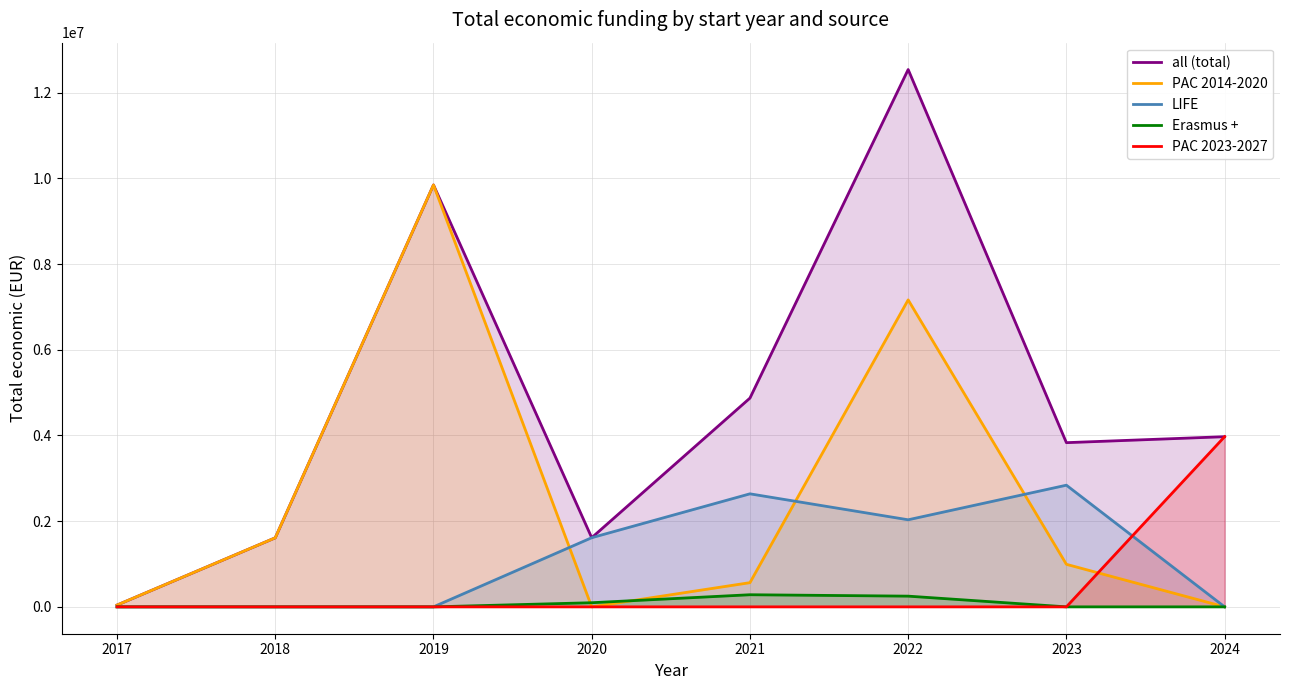

Reading left to right, transcribe all the data shown in this chart.

all (total): 2017=42072	2018=1611565	2019=9847932	2020=1614051	2021=4872493	2022=12541469	2023=3832300	2024=3971751
PAC 2014-2020: 2017=42072	2018=1611565	2019=9847932	2020=0	2021=564758	2022=7164902	2023=992904	2024=0
LIFE: 2017=0	2018=0	2019=0	2020=1614051	2021=2638295	2022=2032371	2023=2839669	2024=0
Erasmus +: 2017=0	2018=0	2019=0	2020=96497	2021=282816	2022=250000	2023=0	2024=0
PAC 2023-2027: 2017=0	2018=0	2019=0	2020=0	2021=0	2022=0	2023=0	2024=3971751